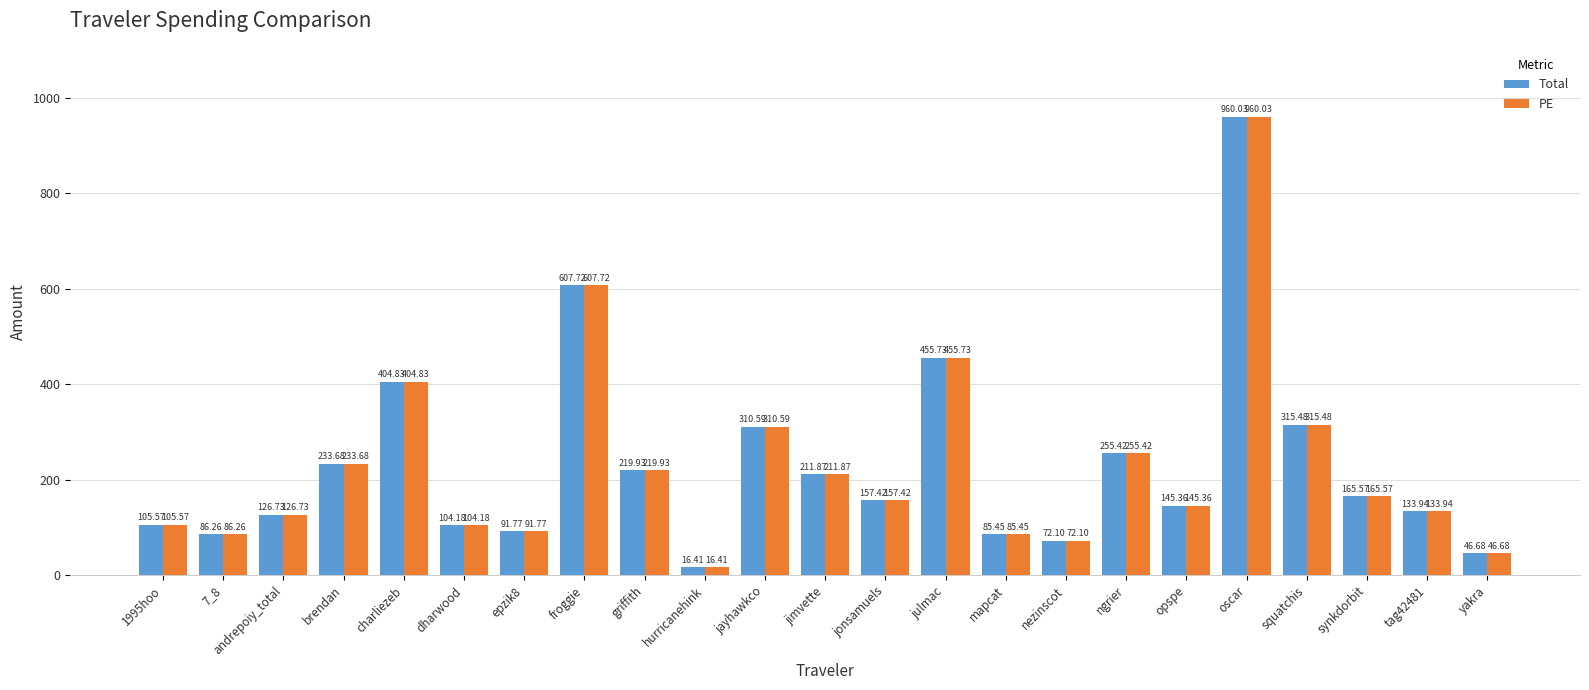

At which category is the sum across all series the highest?

oscar